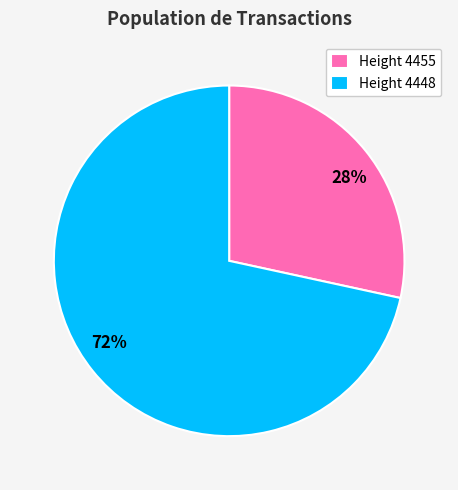

Combined, do Height 4455 and Height 4448 account for over 50%?

Yes